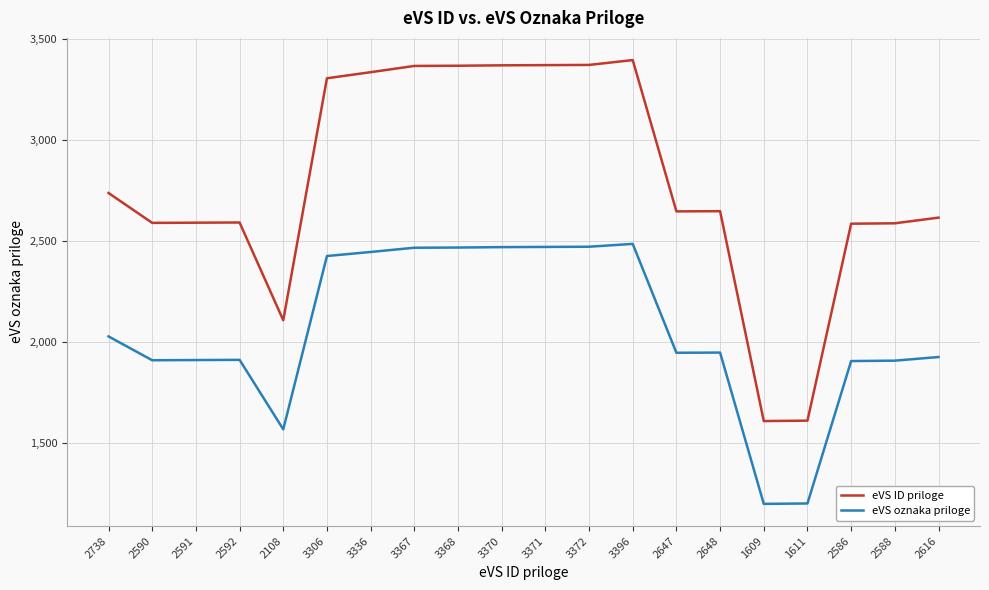

Is the value of eVS ID priloge at 2738 greater than the value of eVS oznaka priloge at 2590?

Yes